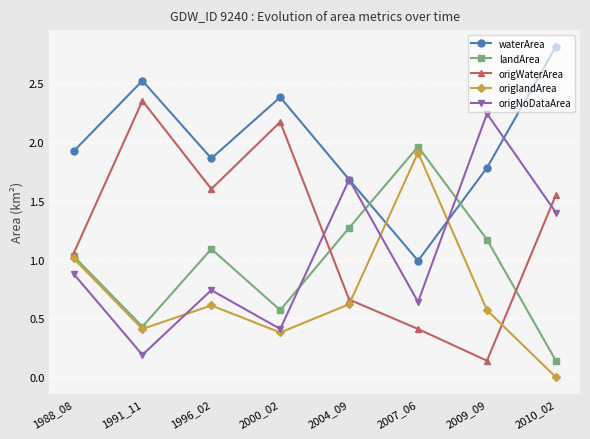

What is the value of the origNoDataArea point at the 4th from the left?

0.4